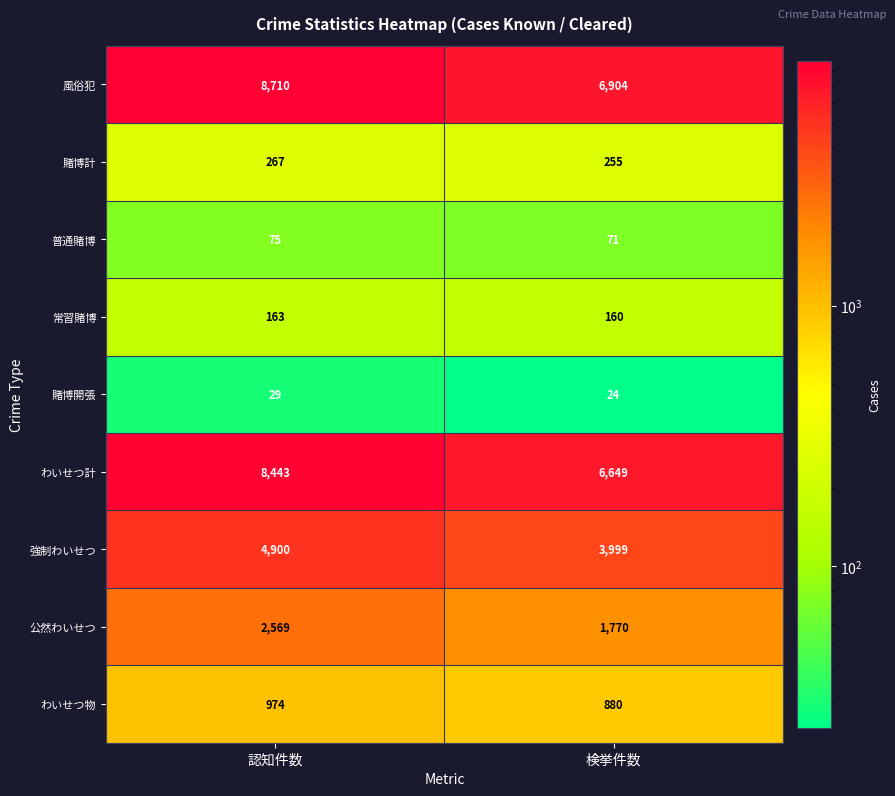

What is the sum of the 公然わいせつ values at 検挙件数 and 認知件数?

4339